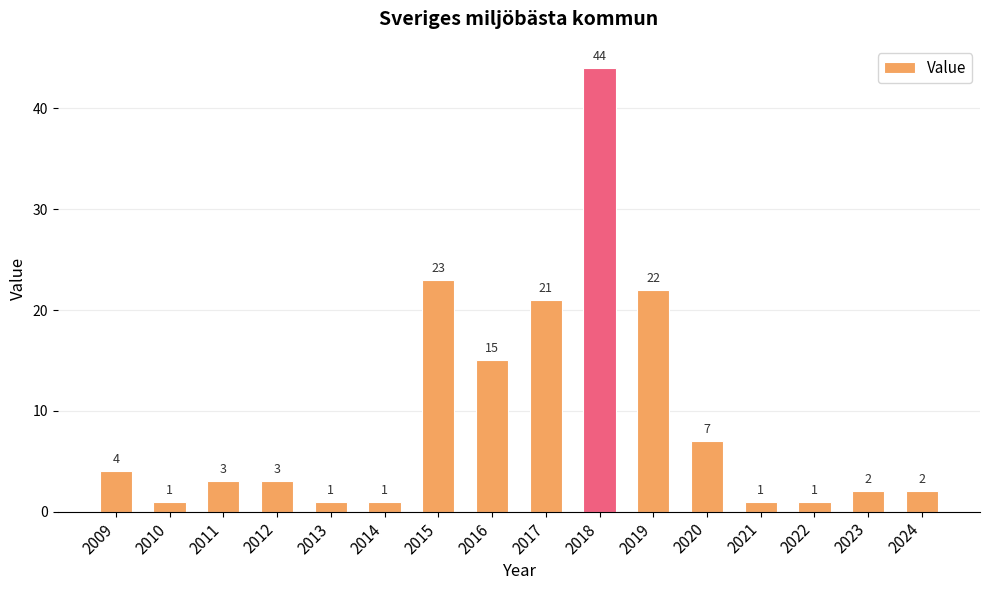

How many values are below 3?

7